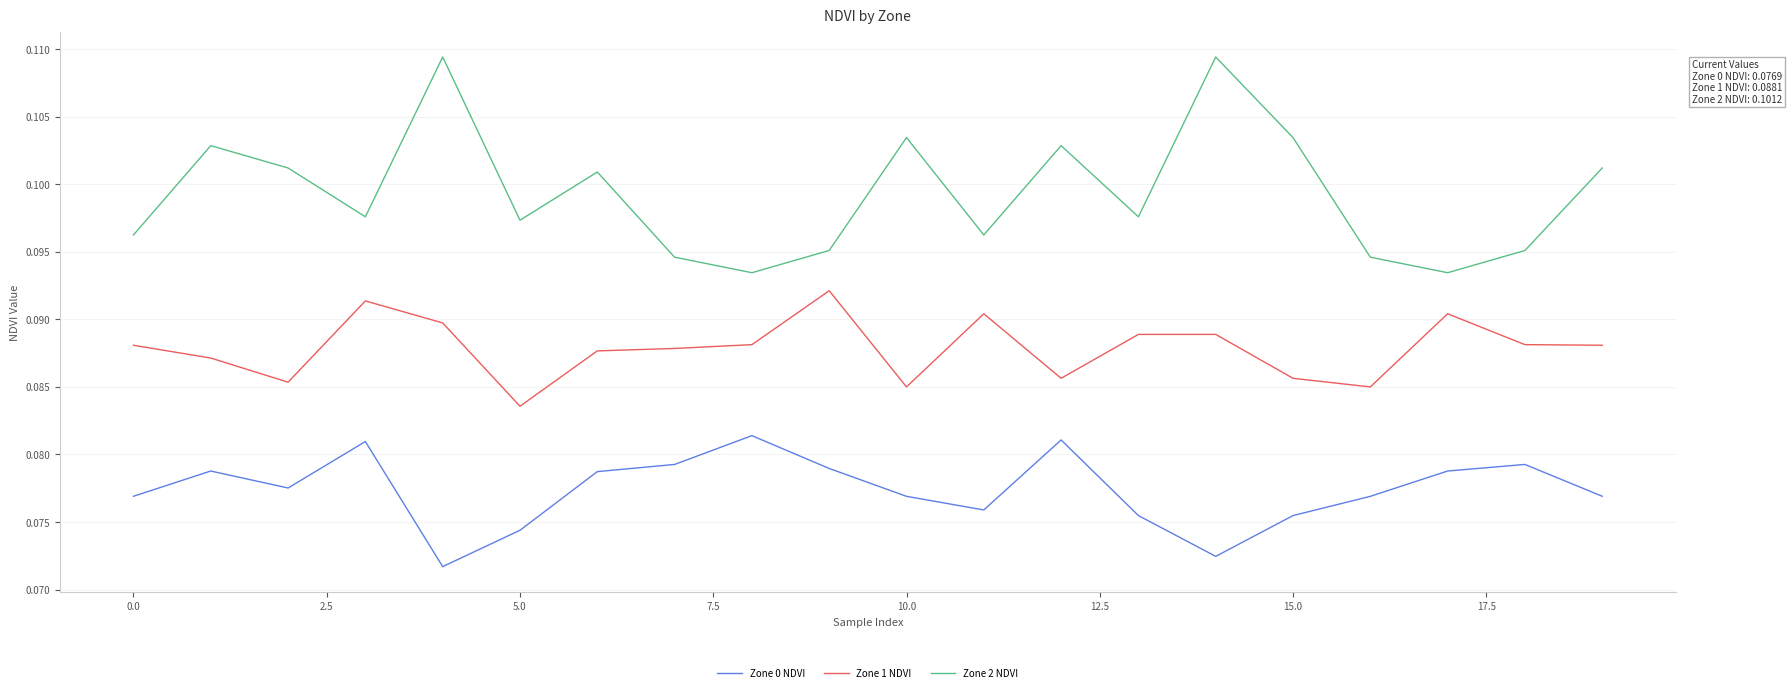

Which series has the largest range (max minus min)?

Zone 2 NDVI